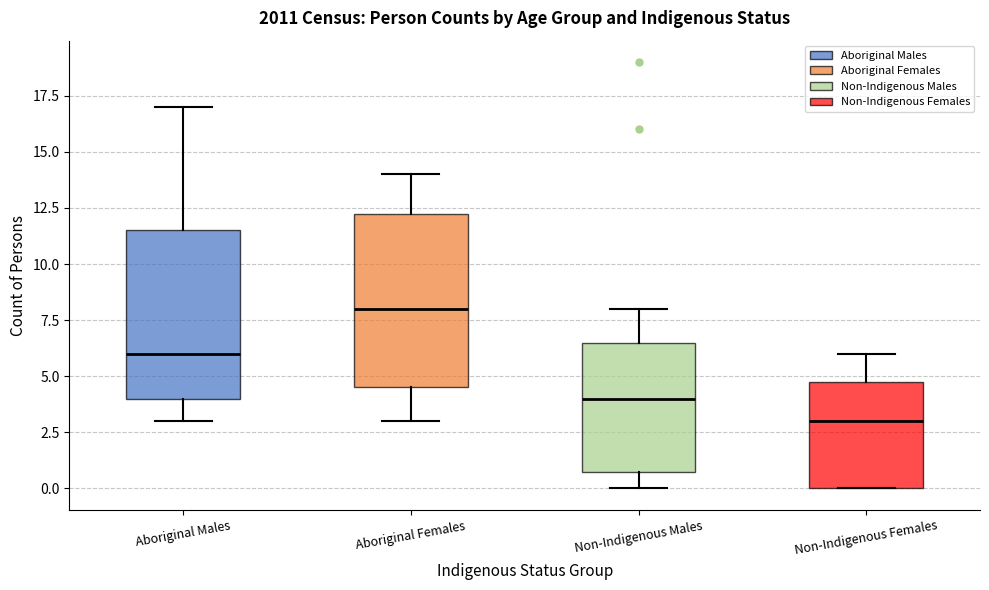

Which box's median line is the lowest?

Non-Indigenous Females